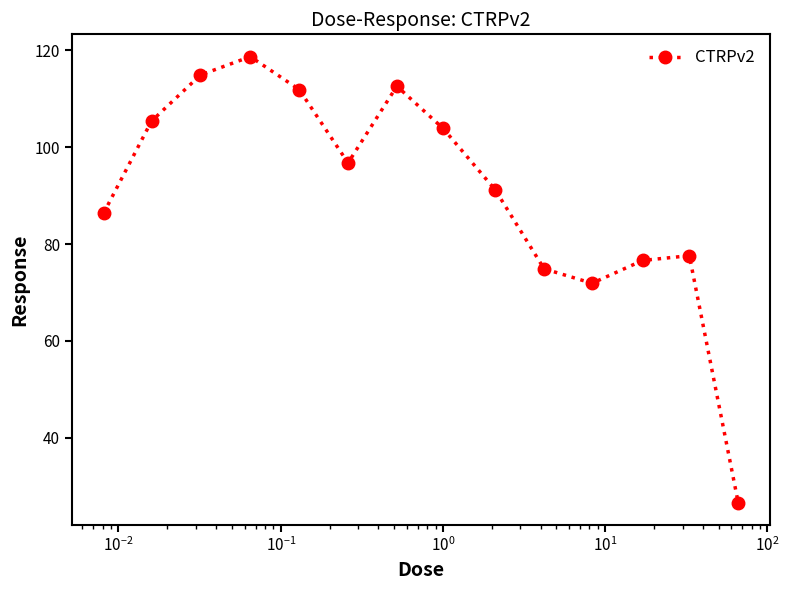

What is the greatest value displayed?

118.7